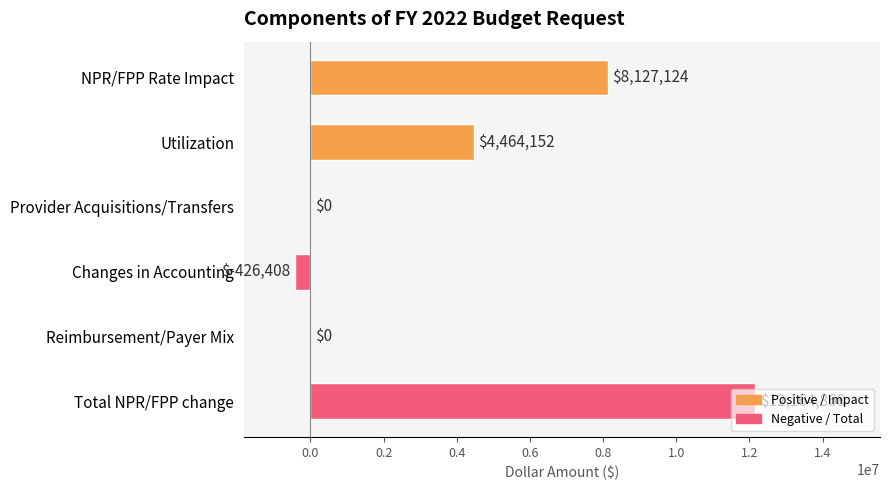

At which label is the value closest to 5869230?

Utilization